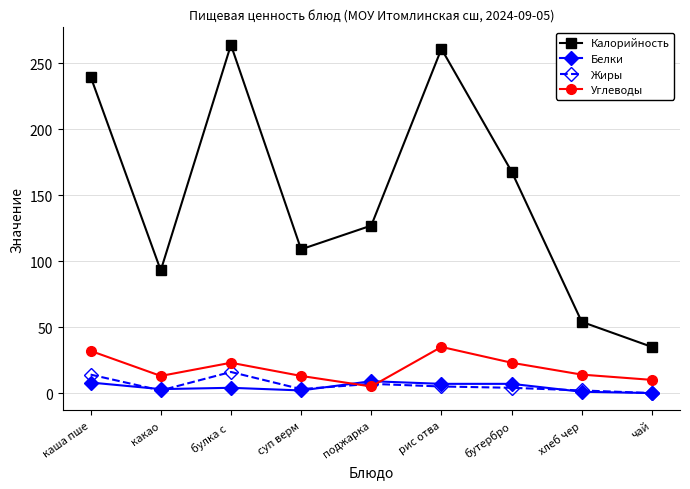

What is the total value across all series at чай?

45